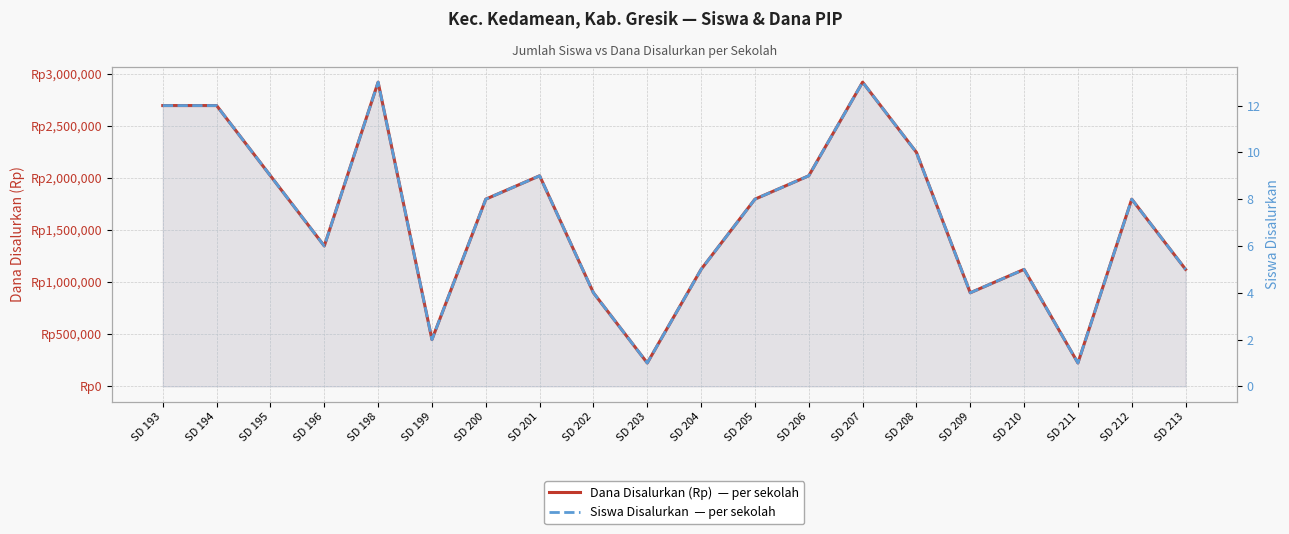

What are all the series names shown in the legend?

Dana Disalurkan (Rp), Siswa Disalurkan